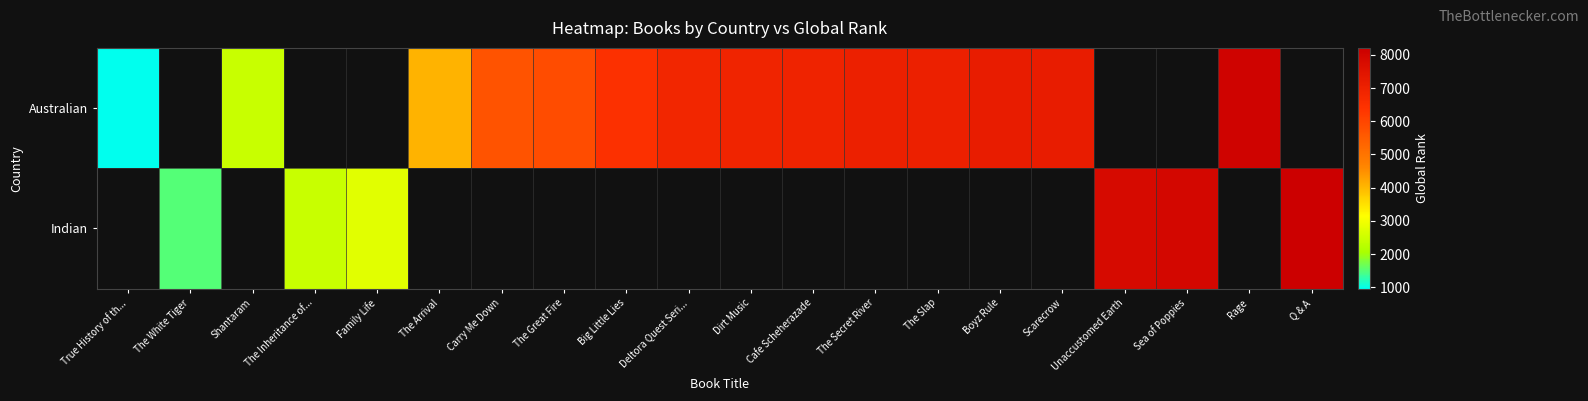

How many values in the Australian series are below 6887?

7